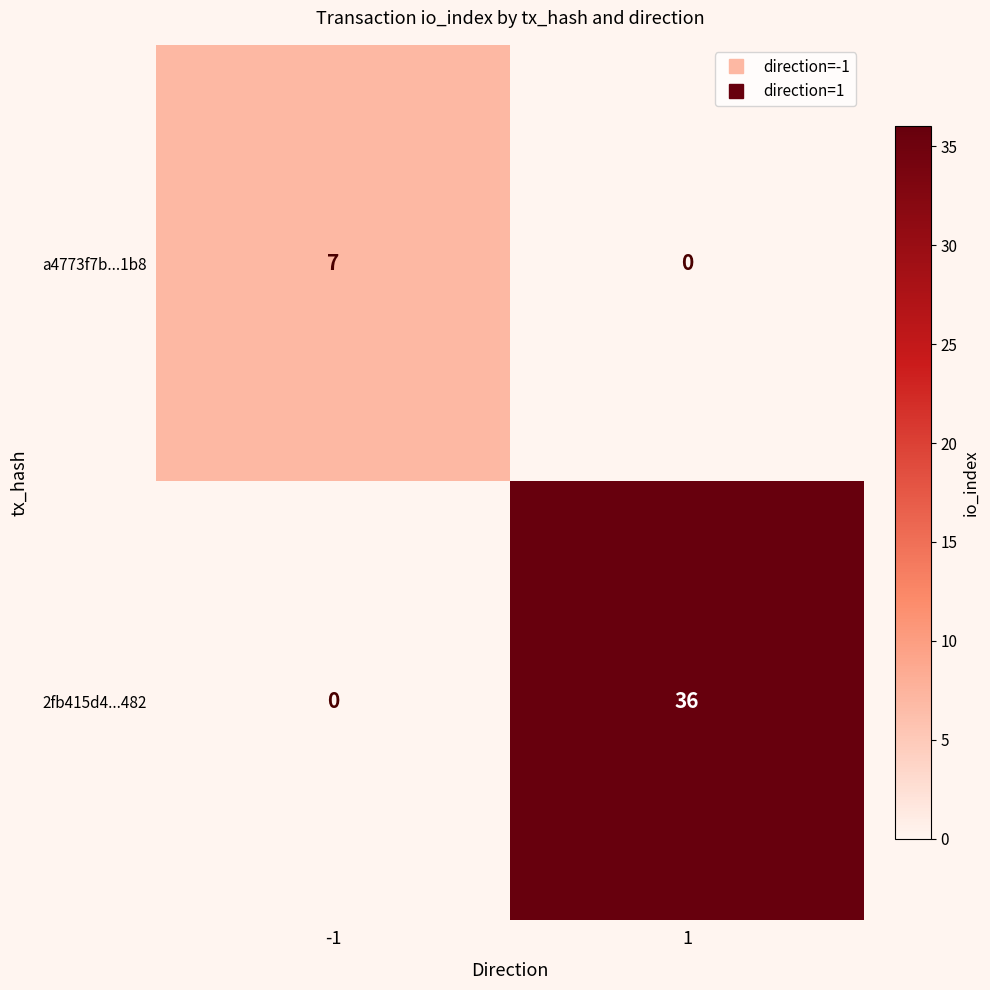

Rank the series by their average value, from highest to lowest.

2fb415d4...482, a4773f7b...1b8